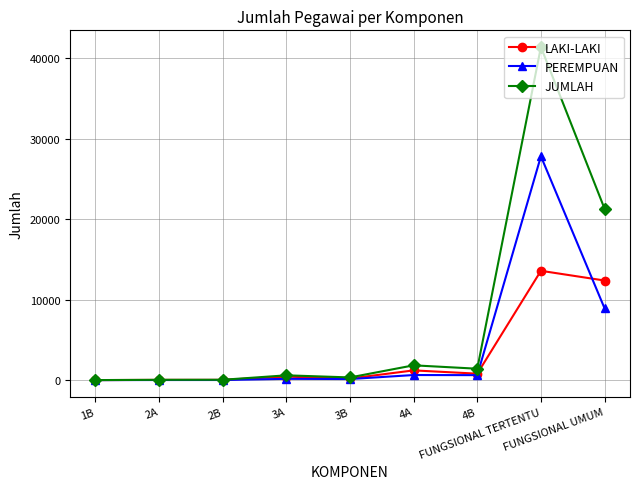

Which series has the largest range (max minus min)?

JUMLAH